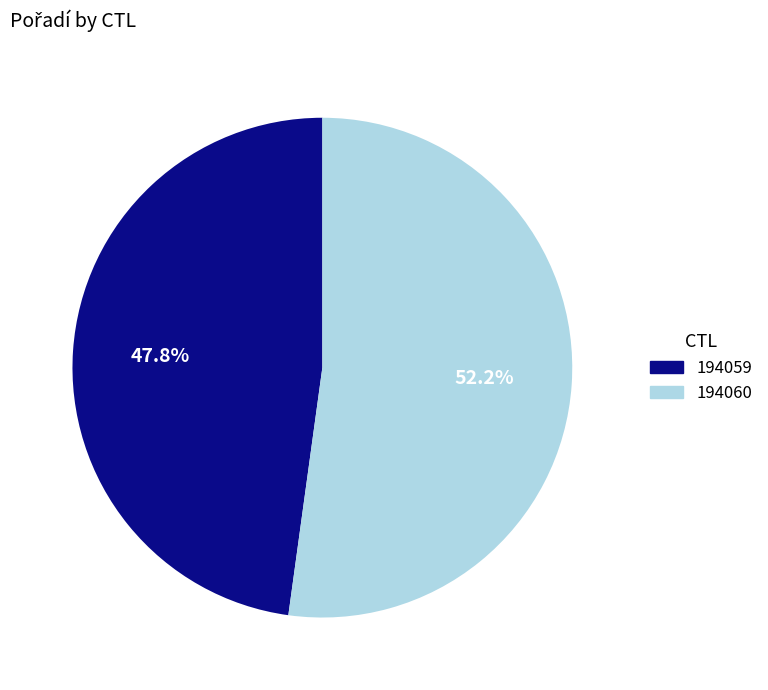

To the nearest percent, what percentage of the pie is 194060?

52%